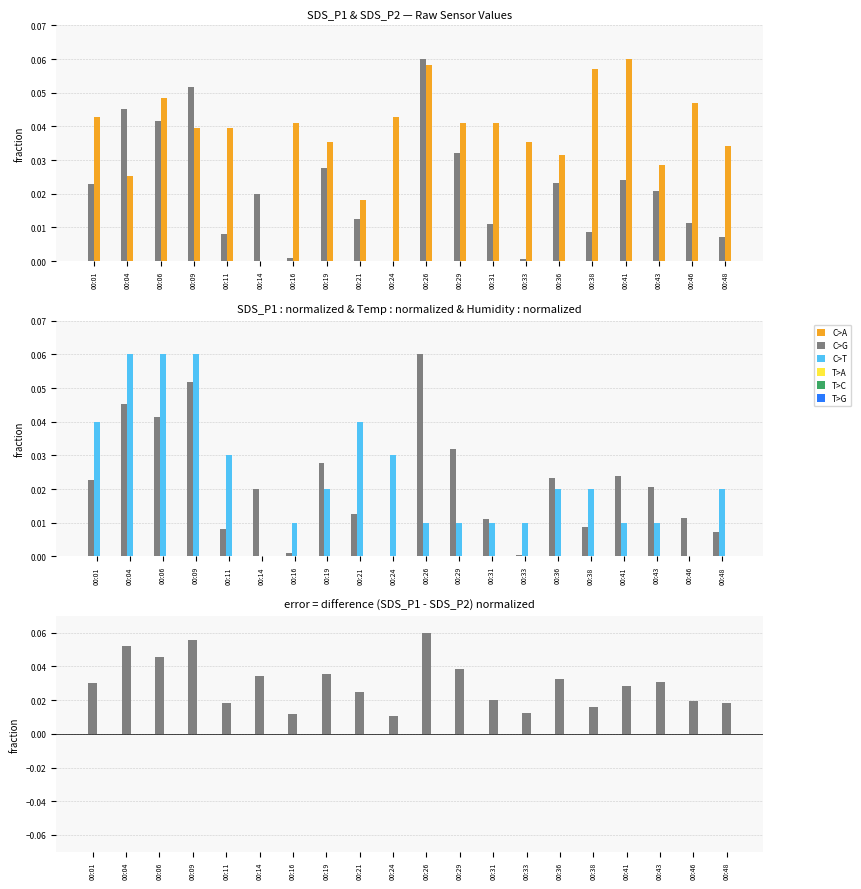

At which label is SDS_P2 closest to 0?

00:14